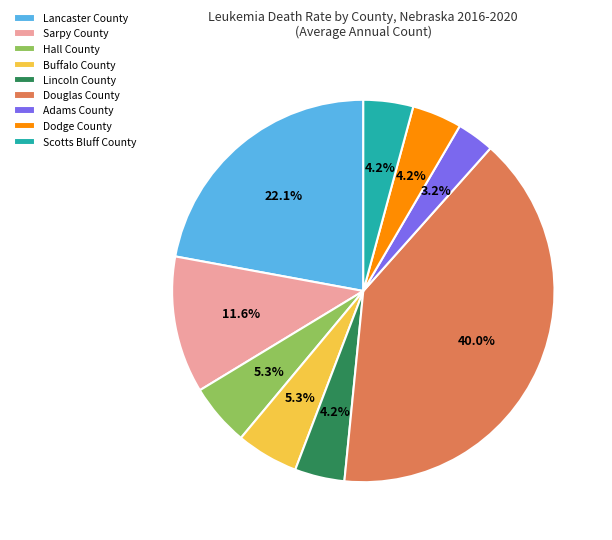

What is the smallest slice in the pie chart?

Adams County